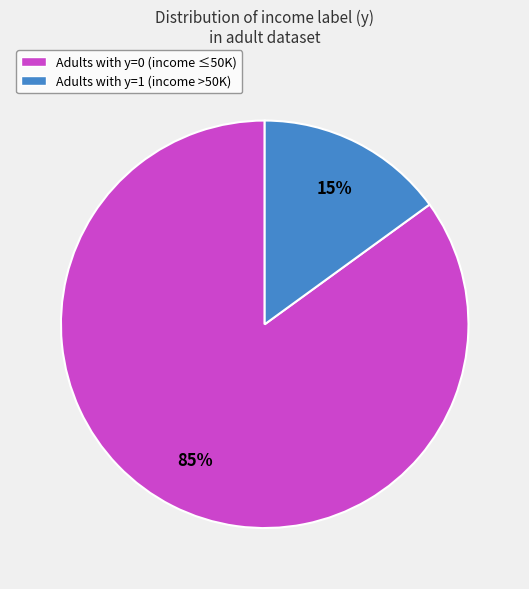

Count the number of slices in the pie.

2